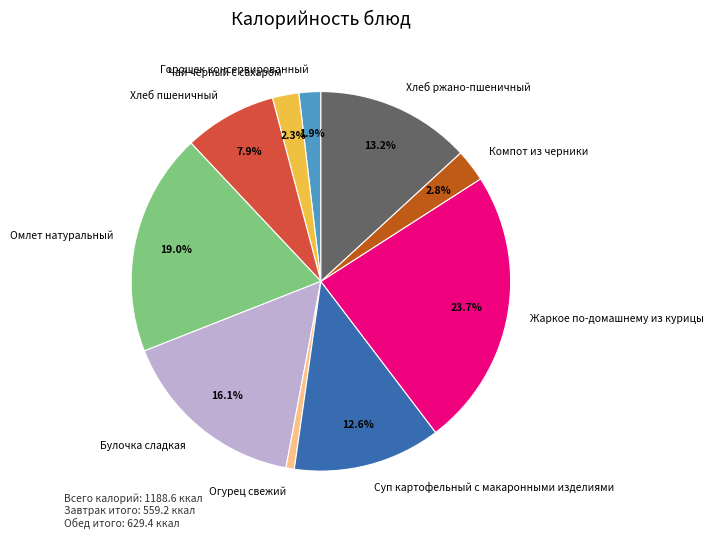

Combined, do Горошек консервированный and Жаркое по-домашнему из курицы account for over 50%?

No